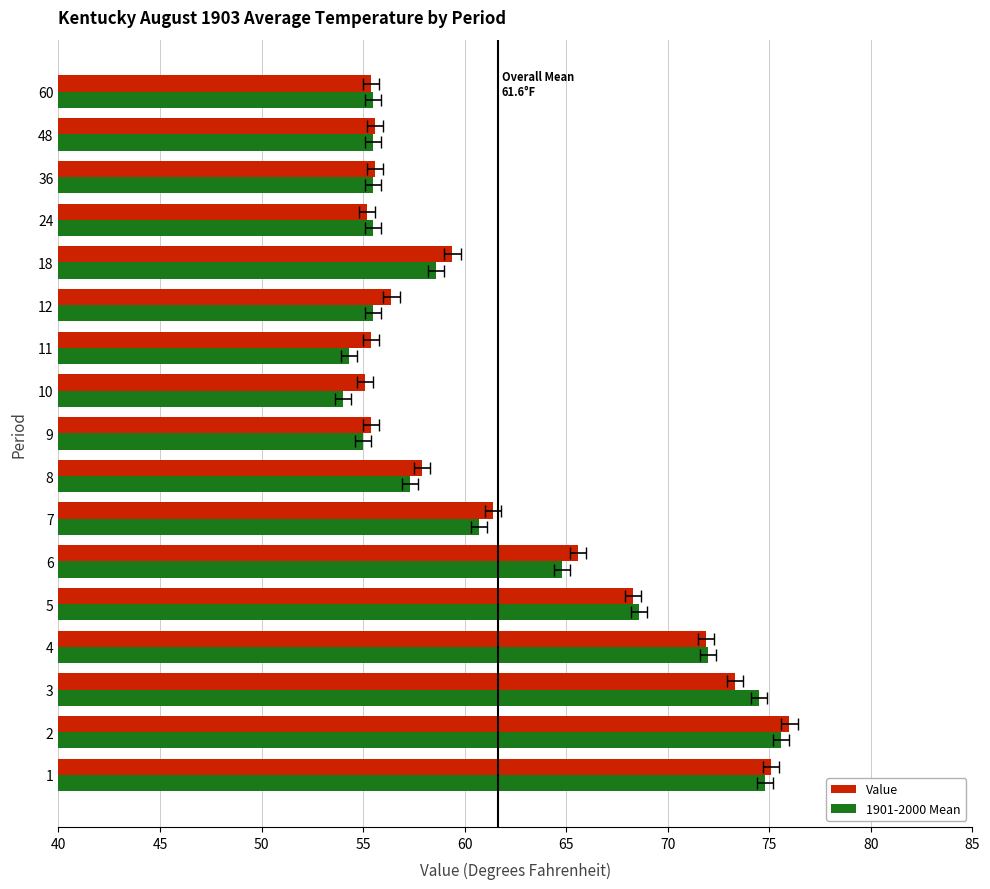

How many data points in Value are less than 57?

8